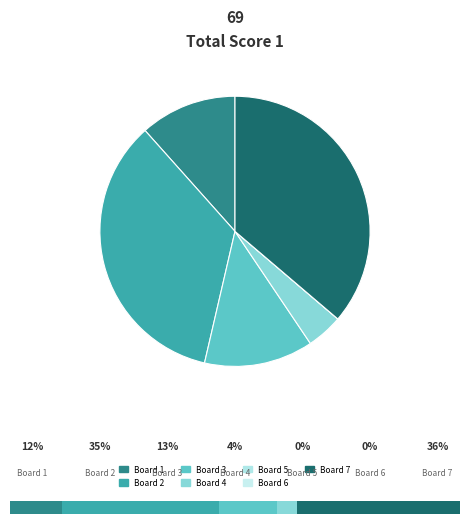

Do Board 5 and Board 1 together represent more than half of the pie?

No